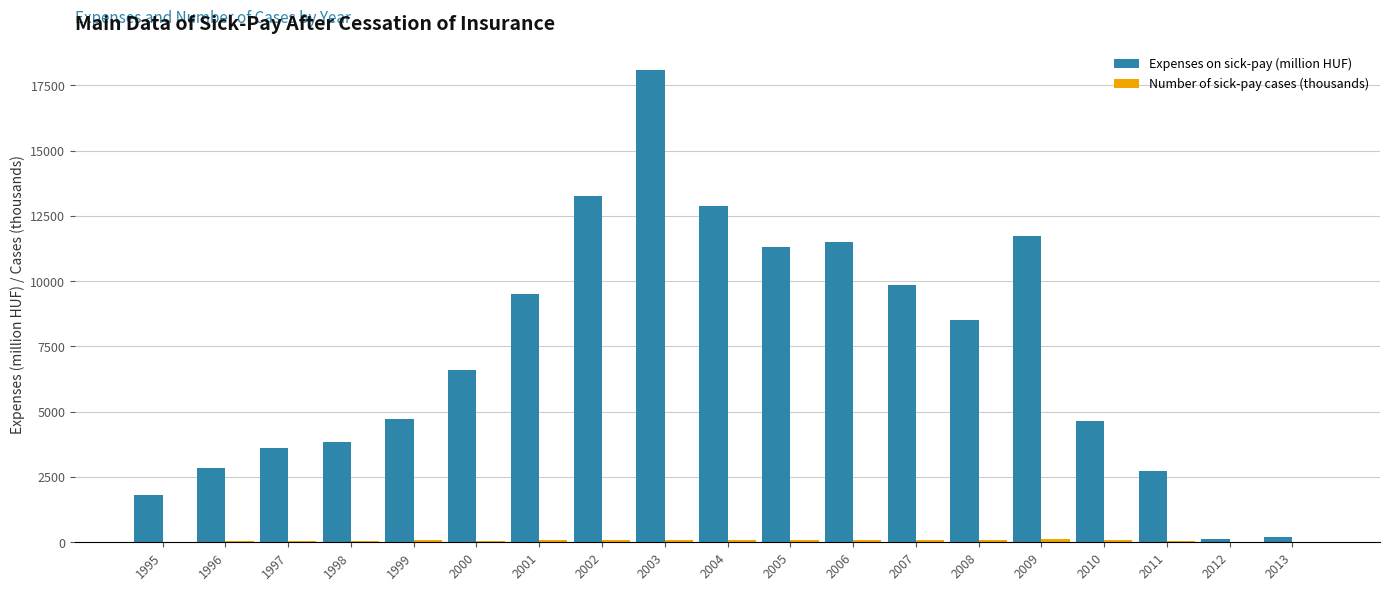

Which series has the largest total across all categories?

Expenses on sick-pay (million HUF)